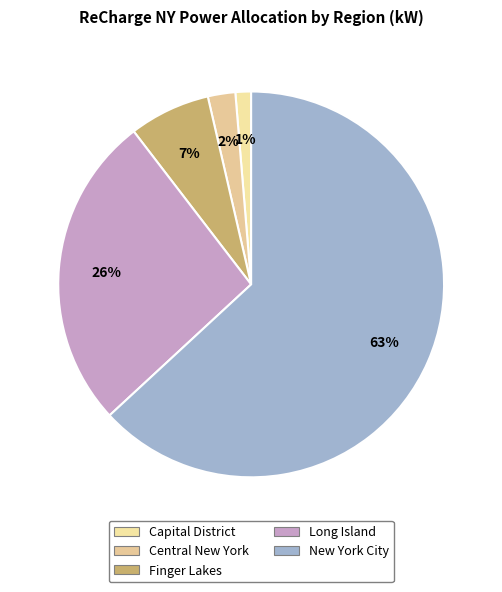

What percentage is the Central New York slice, to the nearest percent?

2%